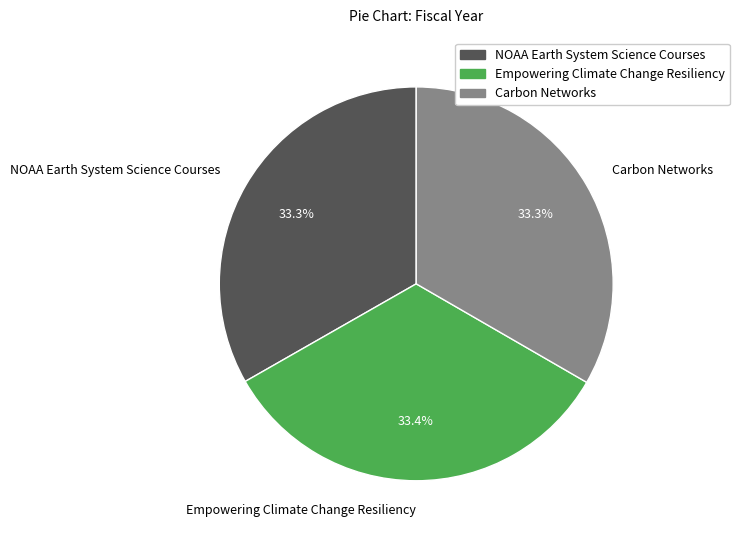

True or false: Carbon Networks accounts for 40% of the total.

False